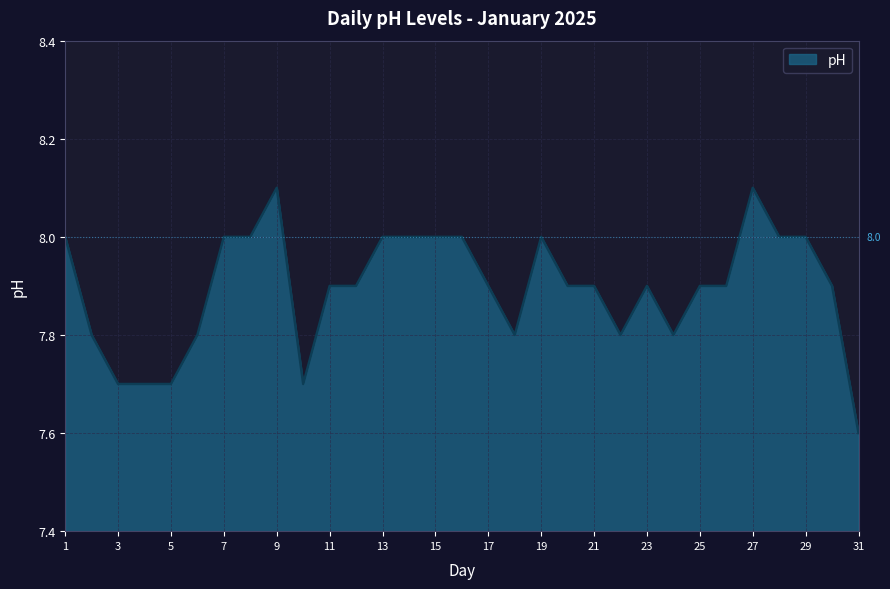

What is the minimum value shown in the chart?

7.6